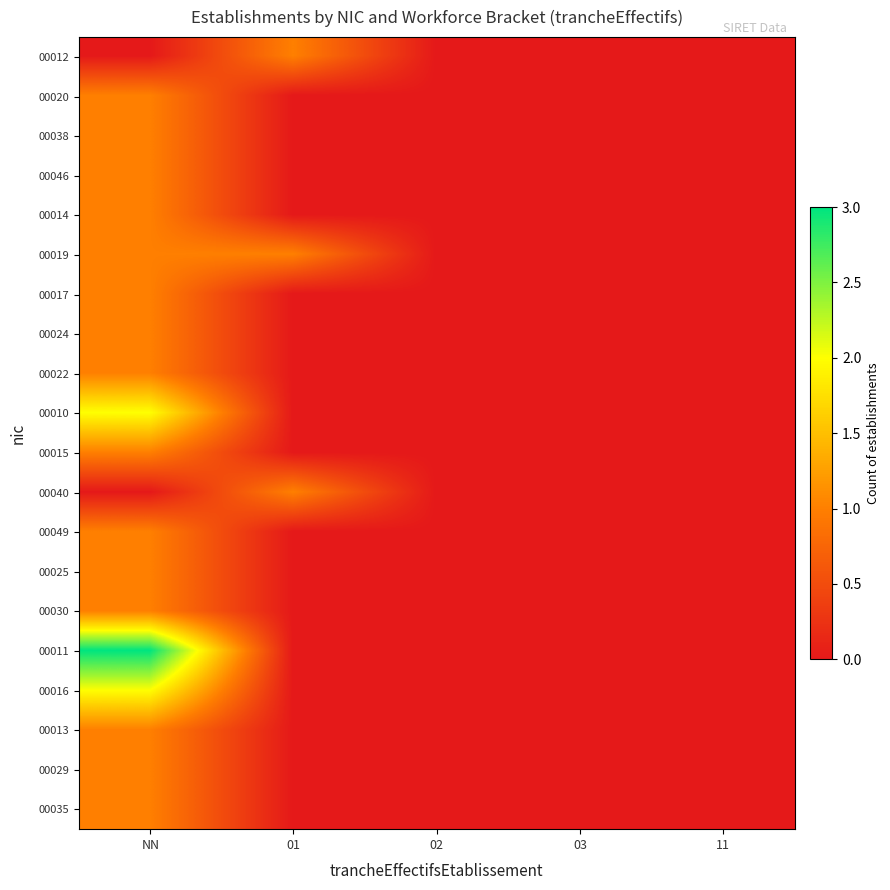

Reading right to left, list all the values displayed in this chart.

00012: 11=0	03=0	02=0	01=1	NN=0
00020: 11=0	03=0	02=0	01=0	NN=1
00038: 11=0	03=0	02=0	01=0	NN=1
00046: 11=0	03=0	02=0	01=0	NN=1
00014: 11=0	03=0	02=0	01=0	NN=1
00019: 11=0	03=0	02=0	01=1	NN=1
00017: 11=0	03=0	02=0	01=0	NN=1
00024: 11=0	03=0	02=0	01=0	NN=1
00022: 11=0	03=0	02=0	01=0	NN=1
00010: 11=0	03=0	02=0	01=0	NN=2
00015: 11=0	03=0	02=0	01=0	NN=1
00040: 11=0	03=0	02=0	01=1	NN=0
00049: 11=0	03=0	02=0	01=0	NN=1
00025: 11=0	03=0	02=0	01=0	NN=1
00030: 11=0	03=0	02=0	01=0	NN=1
00011: 11=0	03=0	02=0	01=0	NN=3
00016: 11=0	03=0	02=0	01=0	NN=2
00013: 11=0	03=0	02=0	01=0	NN=1
00029: 11=0	03=0	02=0	01=0	NN=1
00035: 11=0	03=0	02=0	01=0	NN=1